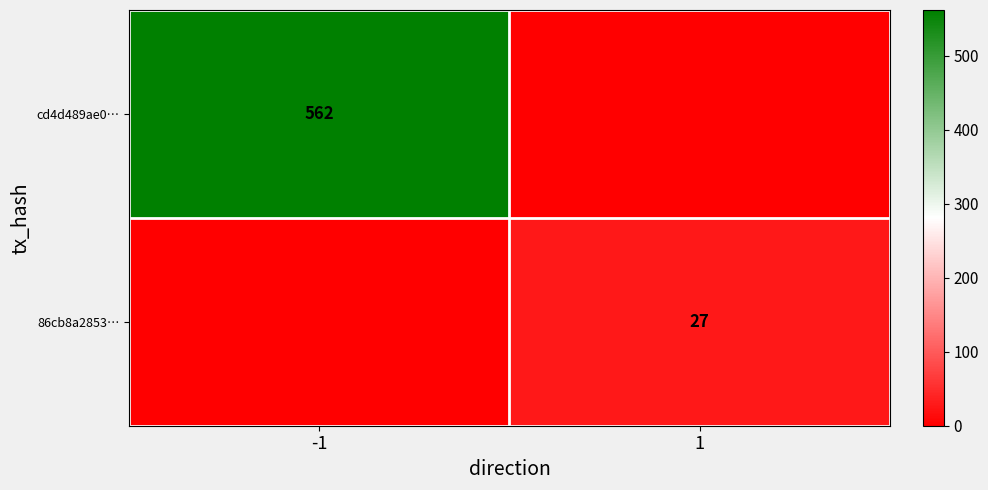

Is it true that cd4d489ae0… equals 166 at -1?

False